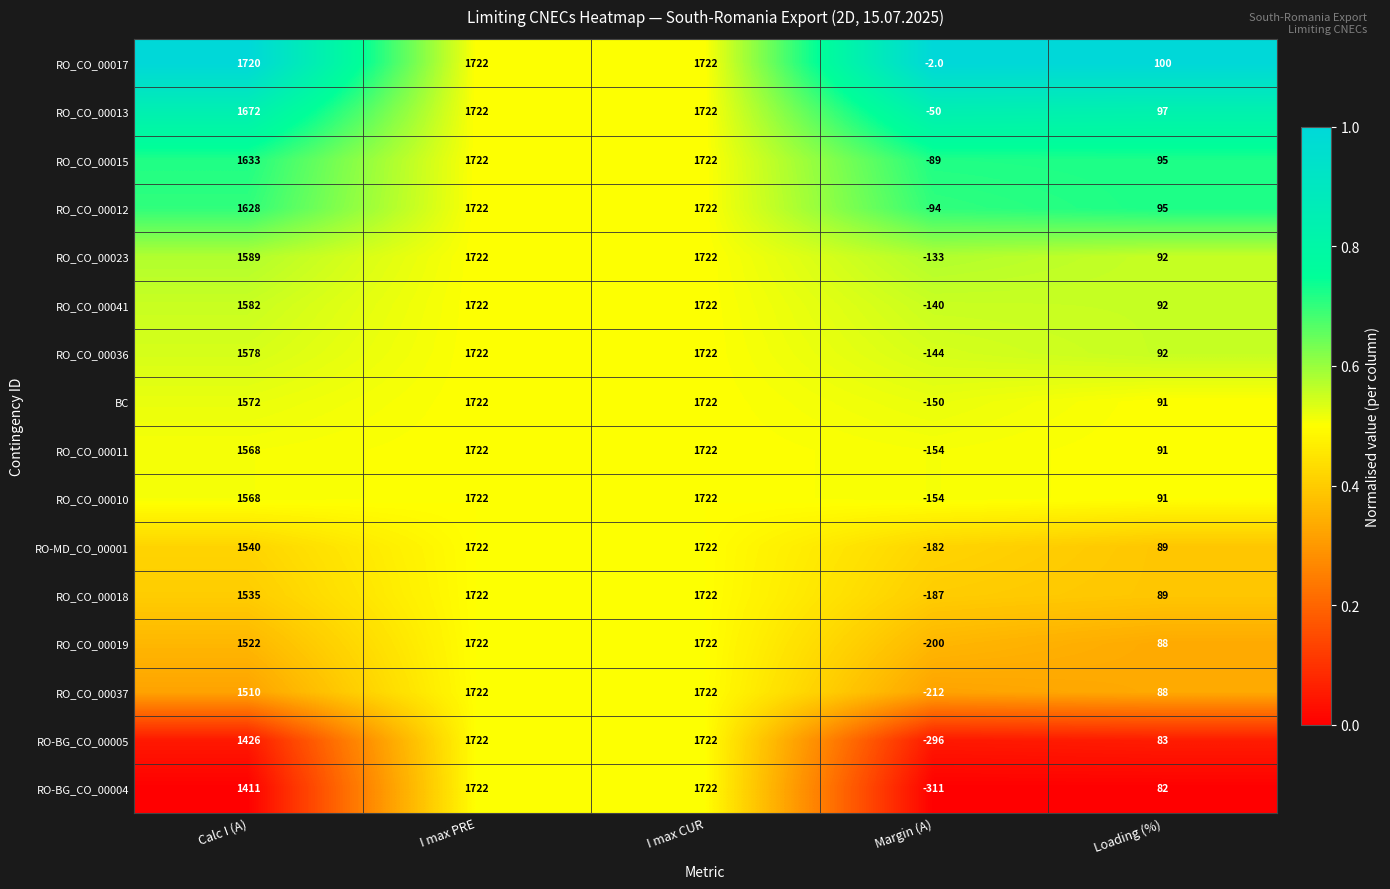

Which series has the largest total across all categories?

RO_CO_00017